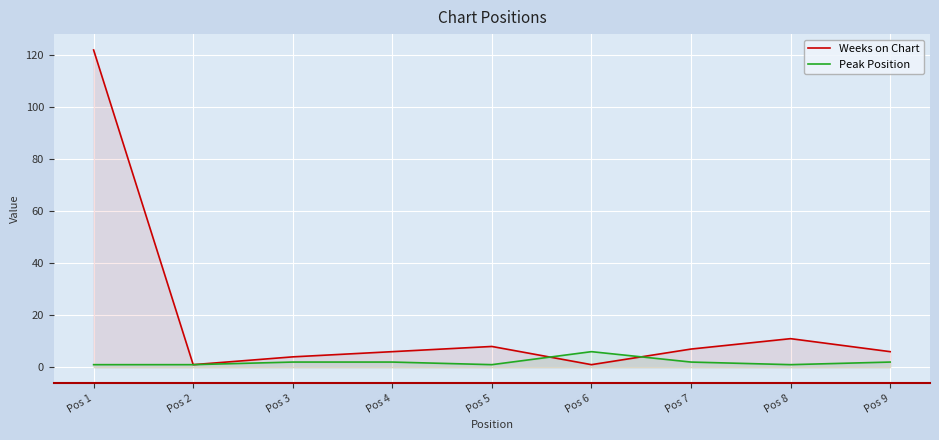

At which category is the sum across all series the highest?

Pos 1